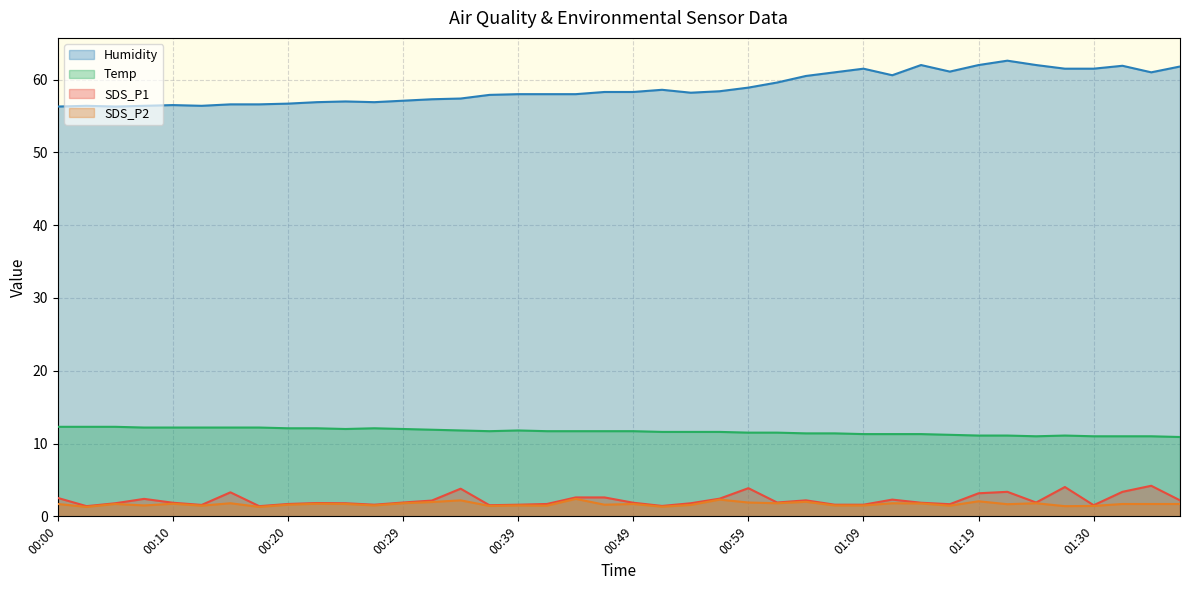

What is the label of the 29th point from the right?

00:27